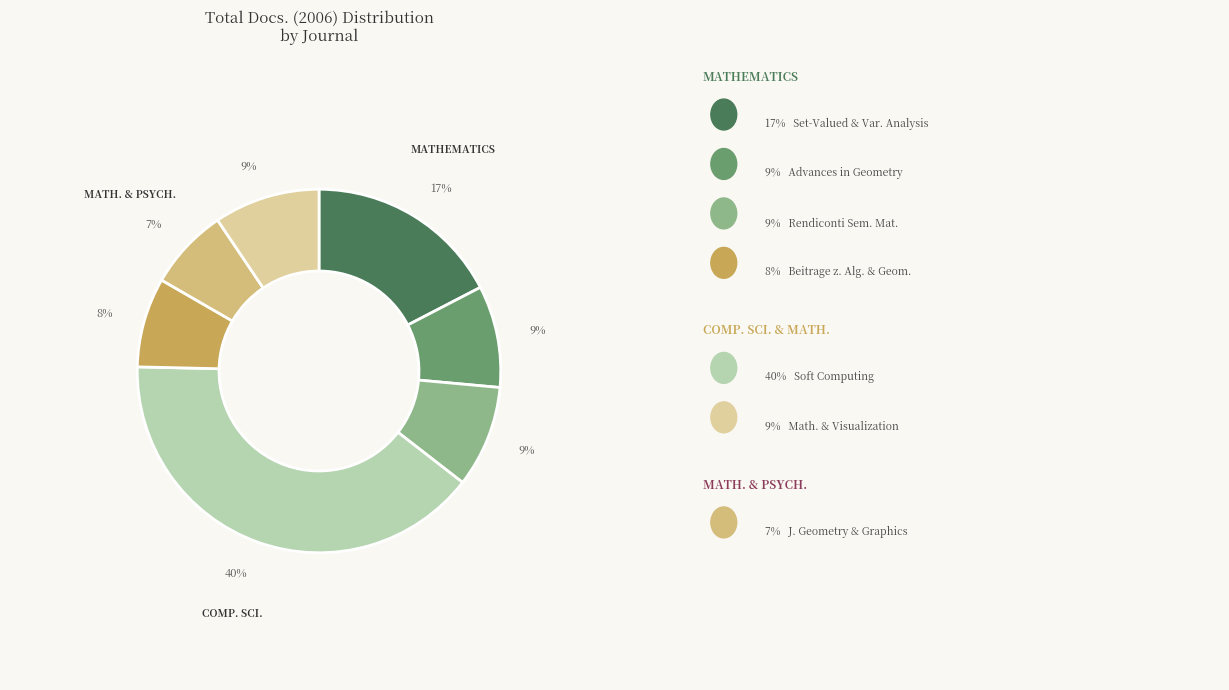

To the nearest percent, what is the average slice percentage?

14%